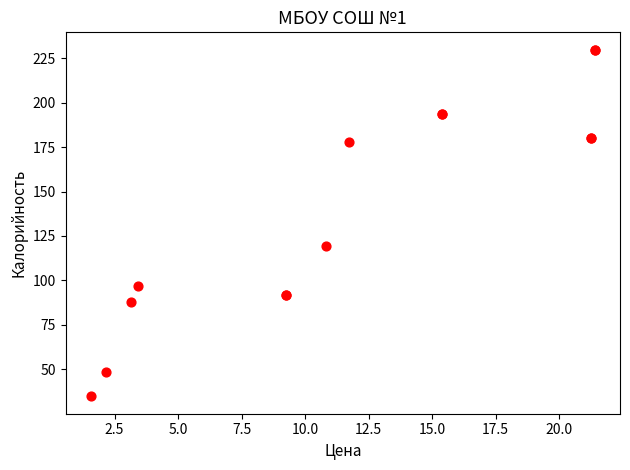

What Y value in the scatter plot is closest to 132?

119.6